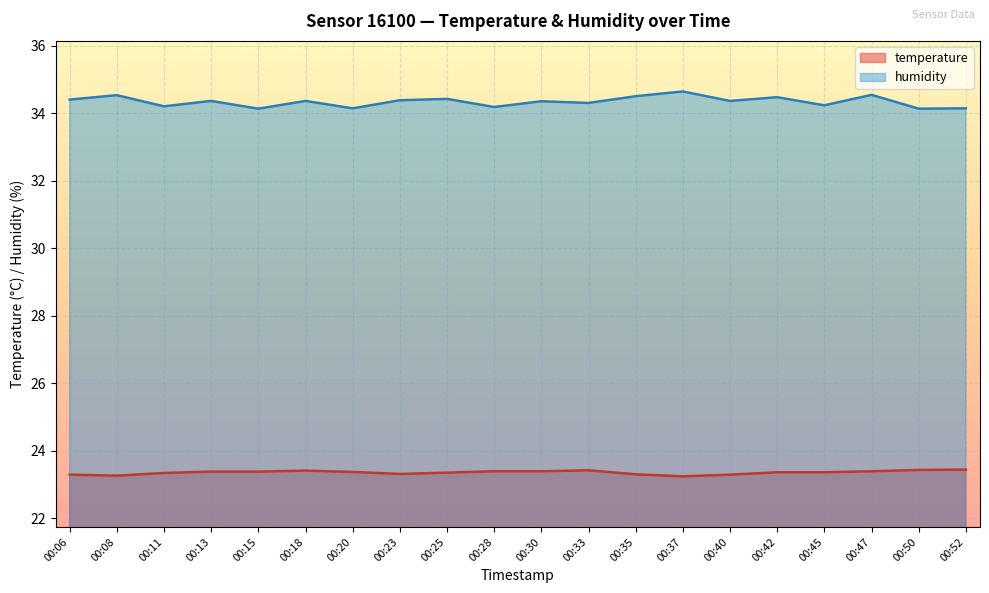

How many lines are shown in the chart?

2